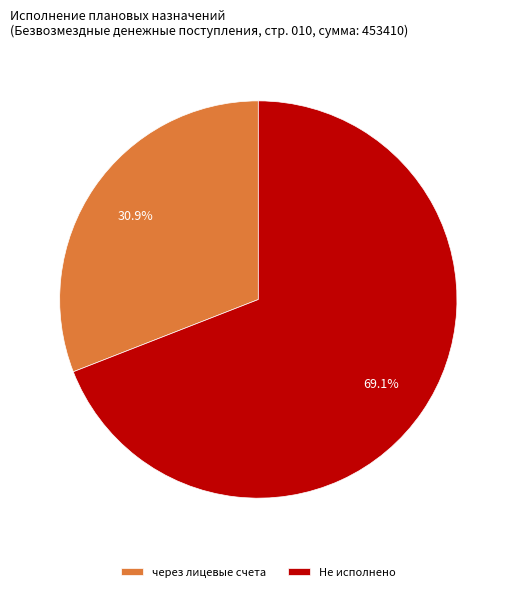

Is через лицевые счета the majority of the pie?

No